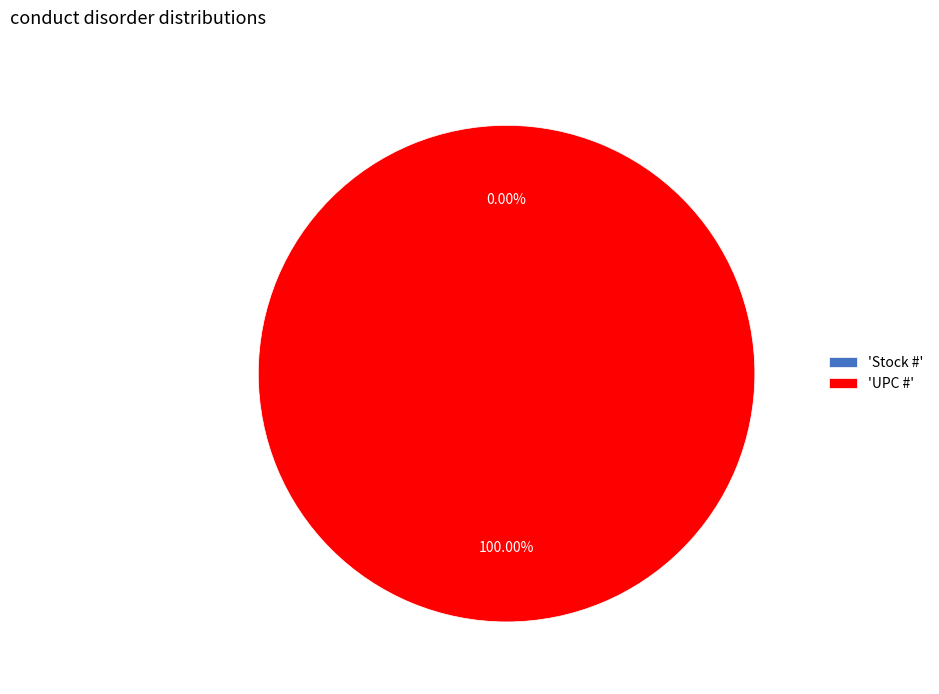

What is the largest slice in the pie chart?

UPC #